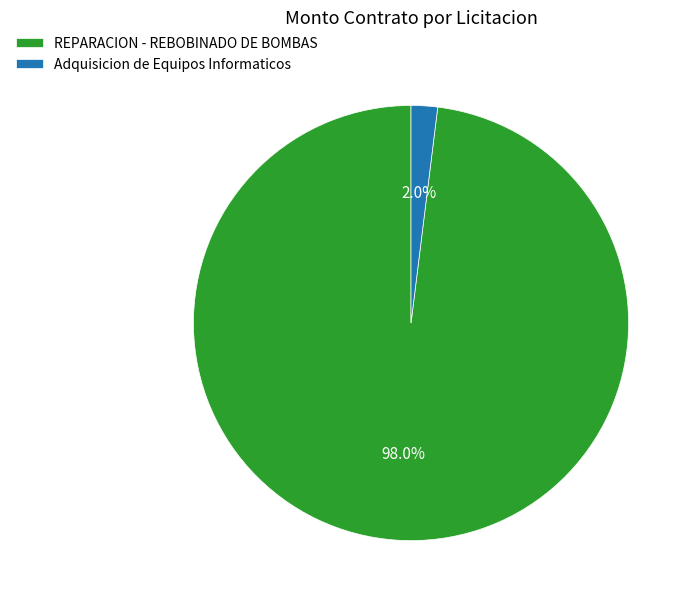

Does Adquisicion de Equipos Informaticos represent more than half of the total?

No